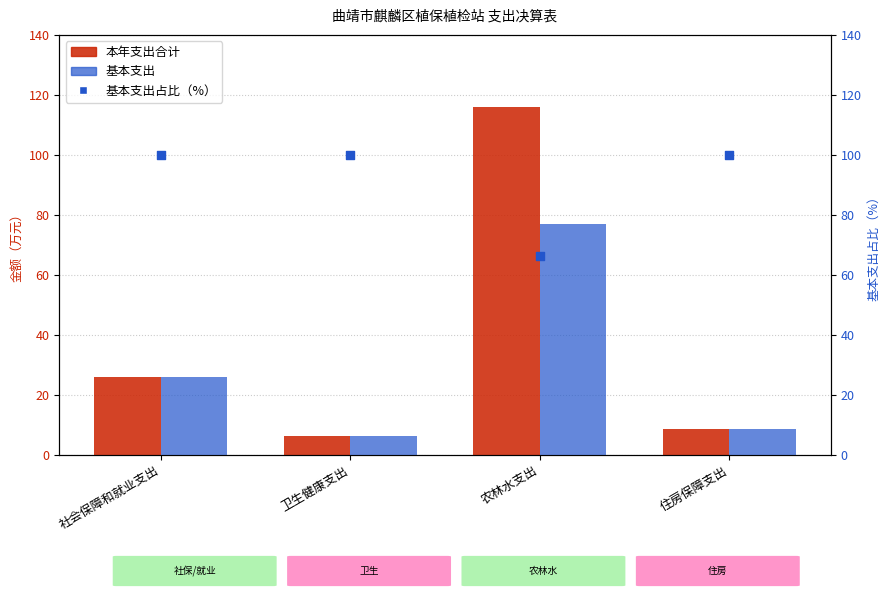

Which series contains the lowest Y value?

本年支出合计